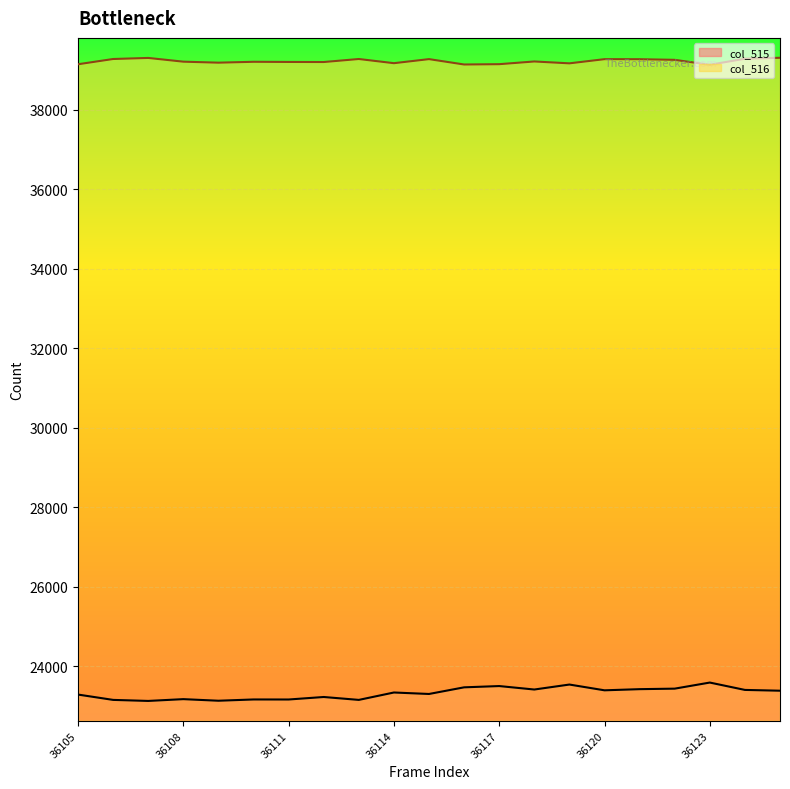

What is the difference between the highest and lowest values at 36123?

15534